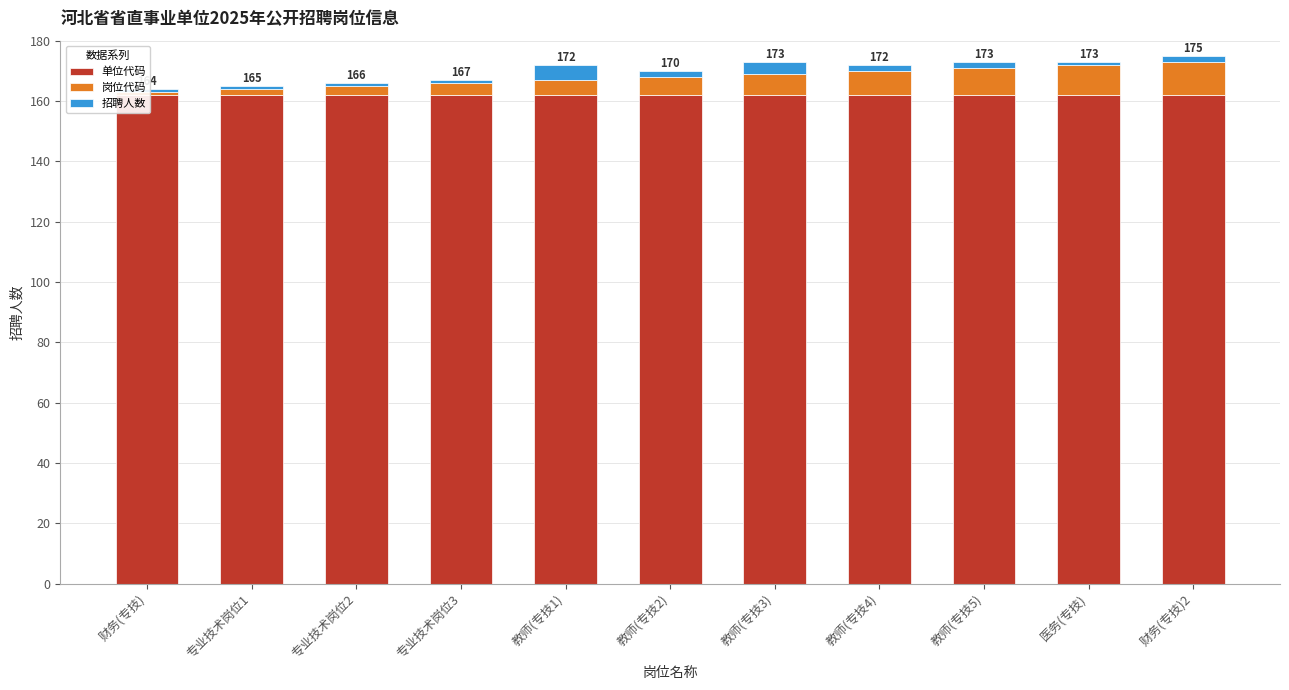

Count the number of categories in the chart.

11